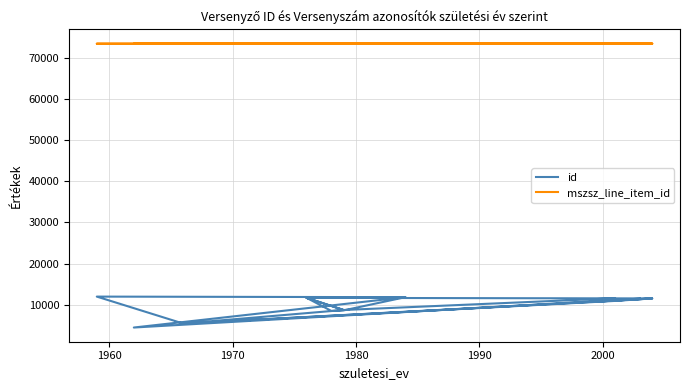

True or false: mszsz_line_item_id and id intersect in this chart.

False